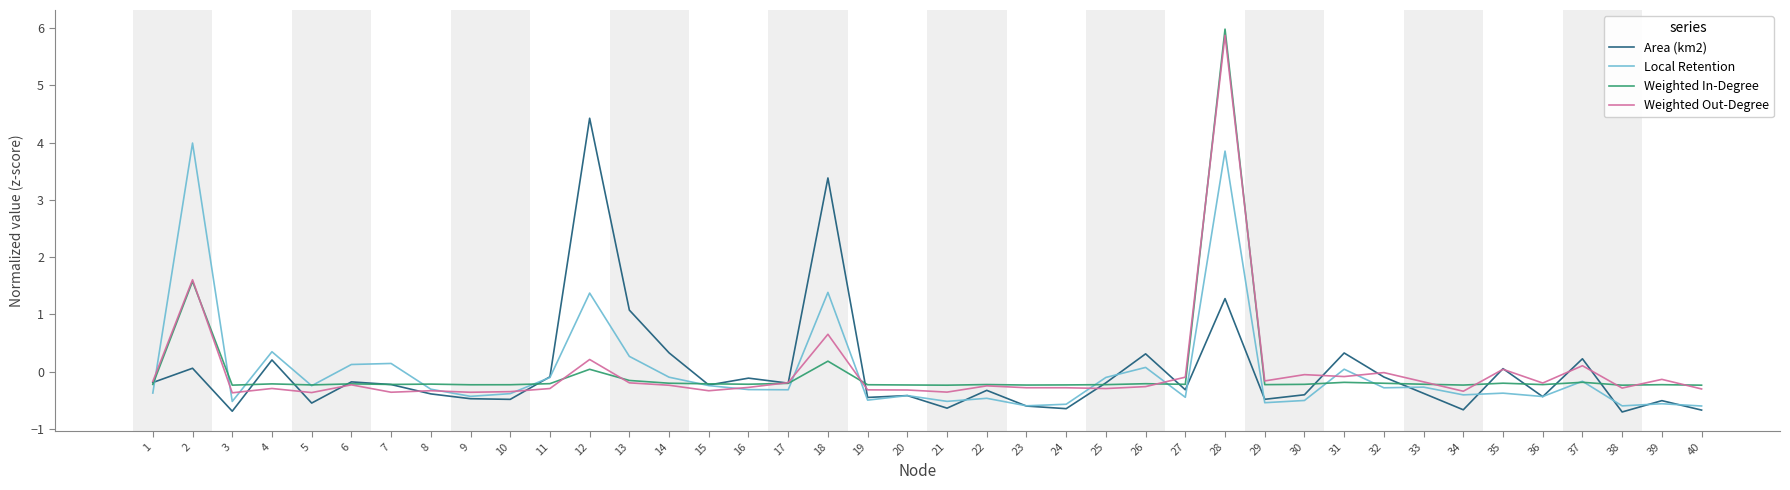

What are all the series names shown in the legend?

Area (km2), Local Retention, Weighted In-Degree, Weighted Out-Degree